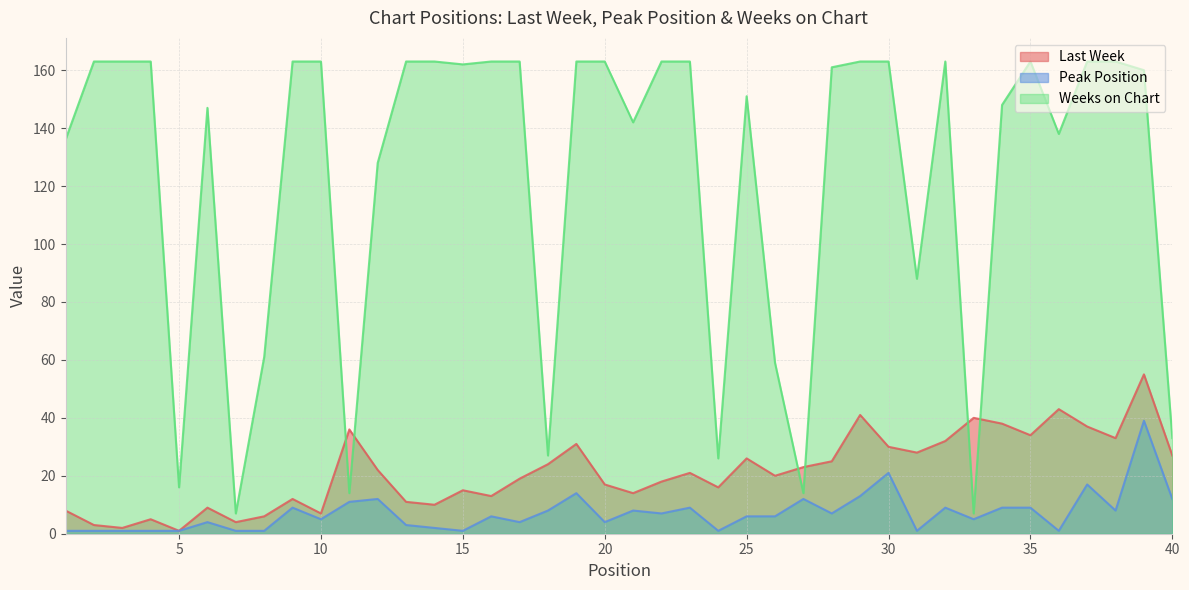

The Peak Position series shows 2 at 14. True or false?

True